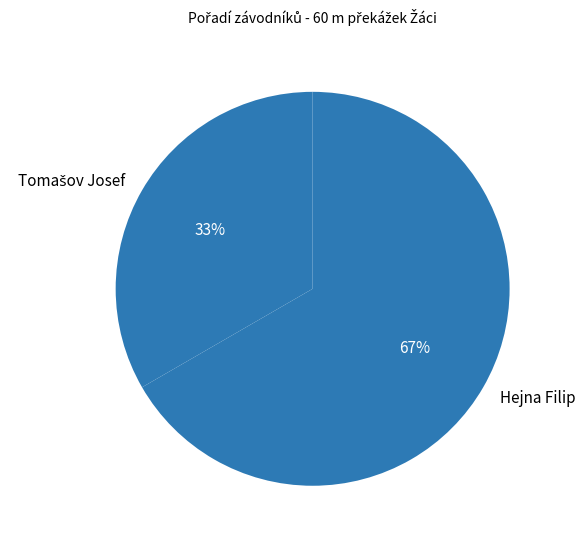

What is the largest slice in the pie chart?

Hejna Filip